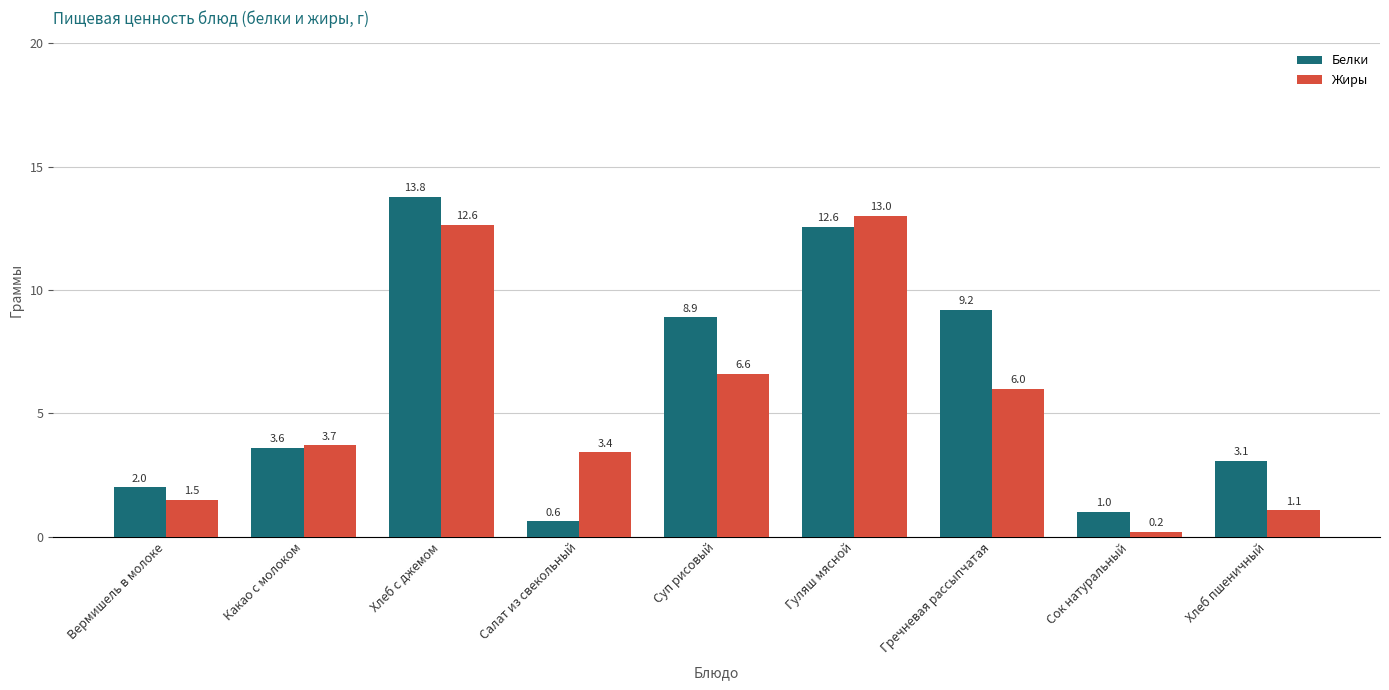

List the labels in order of Белки value, smallest first.

Салат из свекольный, Сок натуральный, Вермишель в молоке, Хлеб пшеничный, Какао с молоком, Суп рисовый, Гречневая рассыпчатая, Гуляш мясной, Хлеб с джемом